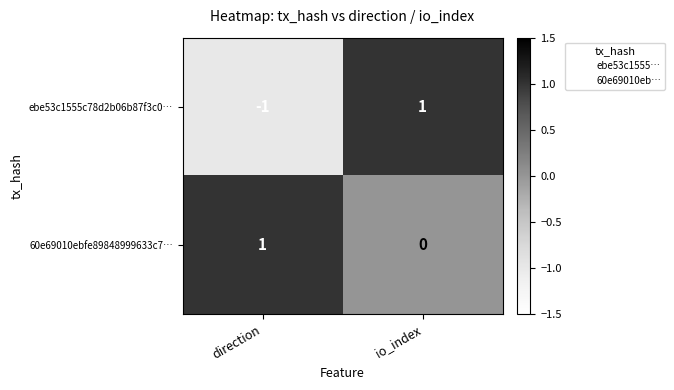

True or false: ebe53c1555c78d2b06b87f3c0… has a value of -1 at direction.

True